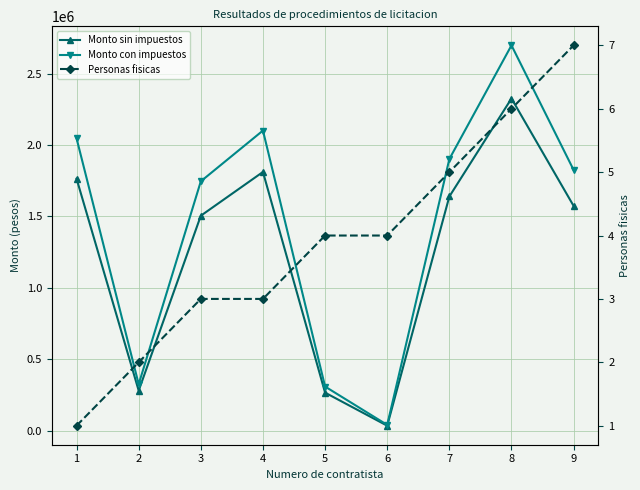

Is this an area chart (filled region under the line)?

No